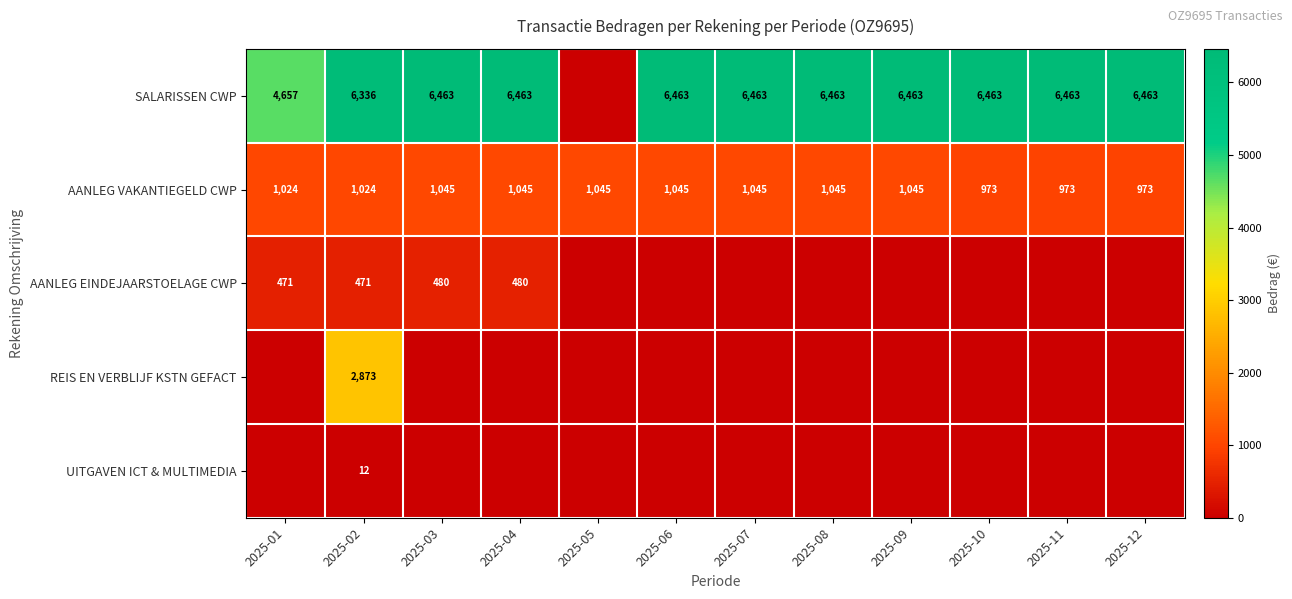

Is the value of SALARISSEN CWP at 2025-12 greater than the value of AANLEG VAKANTIEGELD CWP at 2025-03?

Yes